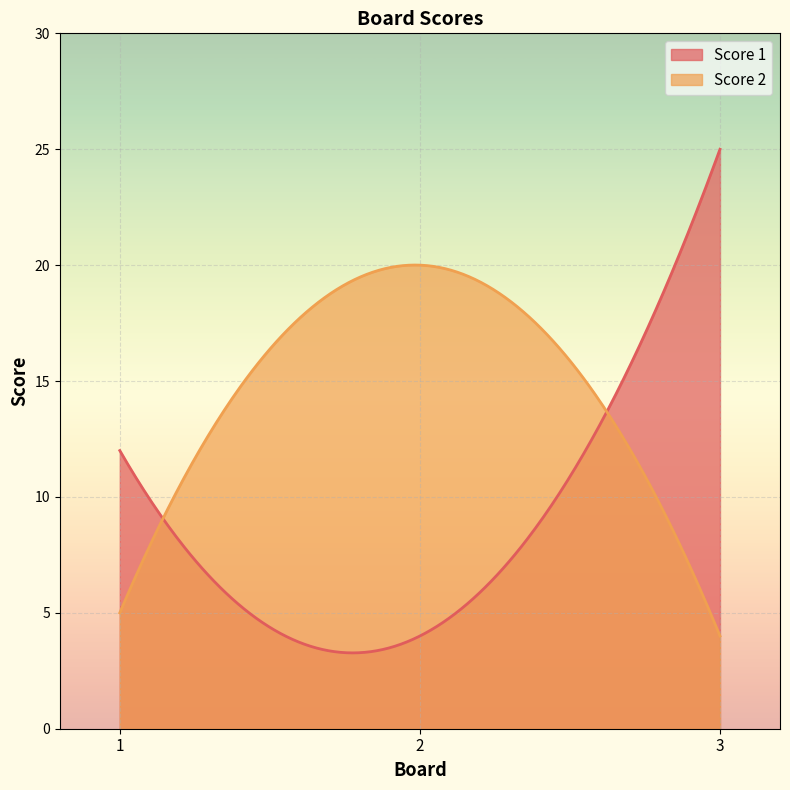

The value of Score 2 at 2 is 20. True or false?

True